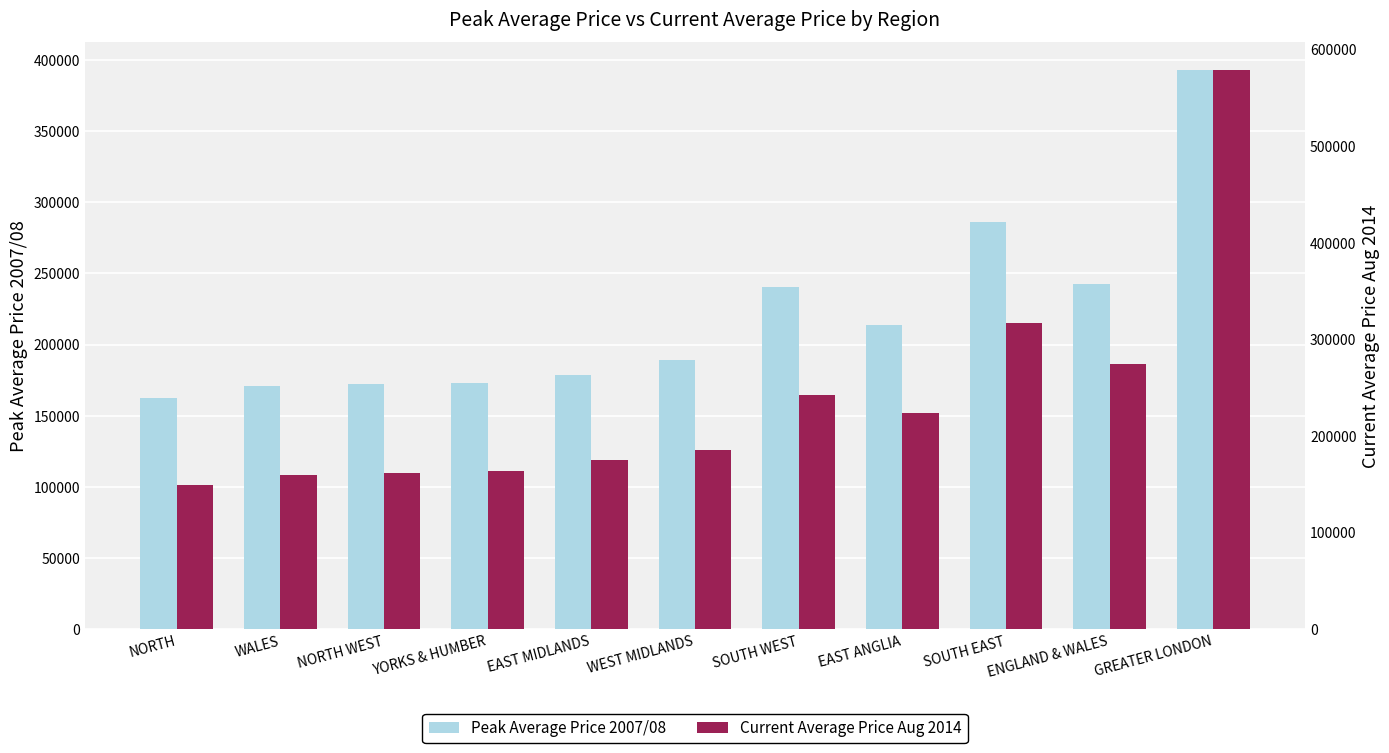

The value of Peak Average Price 2007/08 at GREATER LONDON is 392629. True or false?

True